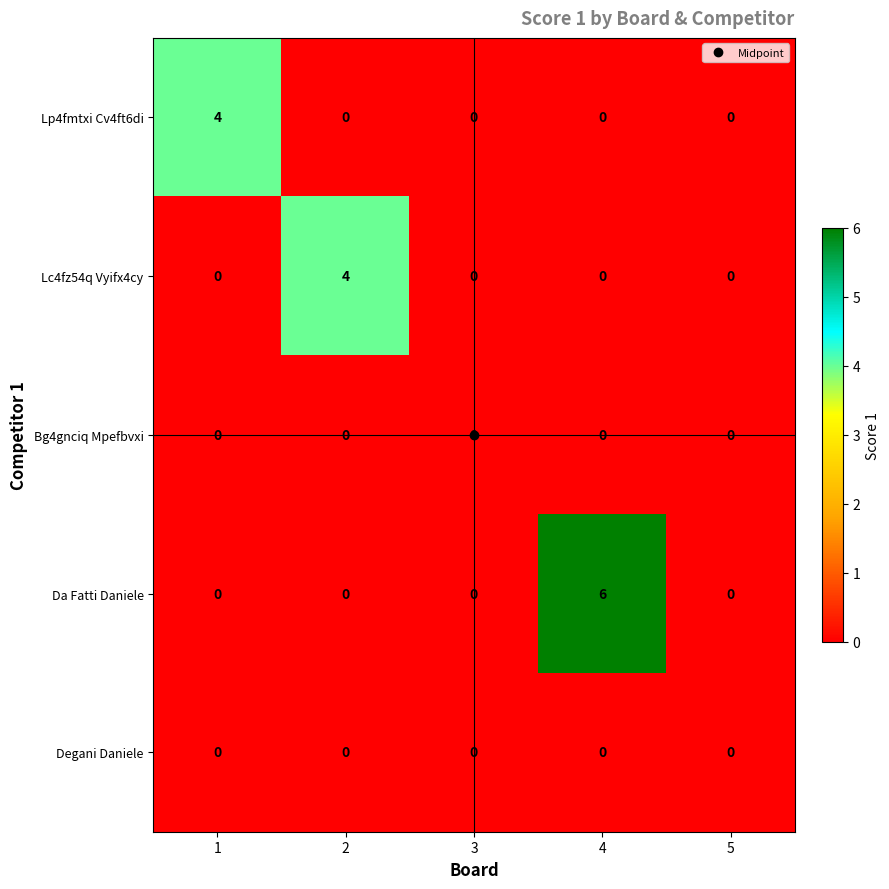

At which category is the sum across all series the highest?

4